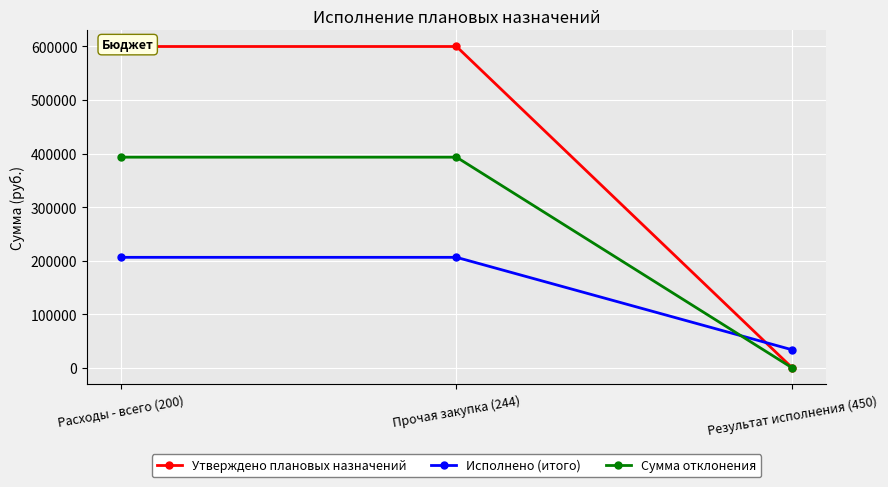

Reading left to right, extract all data points from this chart.

Утверждено плановых назначений: 600000.0	600000.0	0.0
Исполнено (итого): 206551.9	206551.9	33863.1
Сумма отклонения: 393448.1	393448.1	0.0